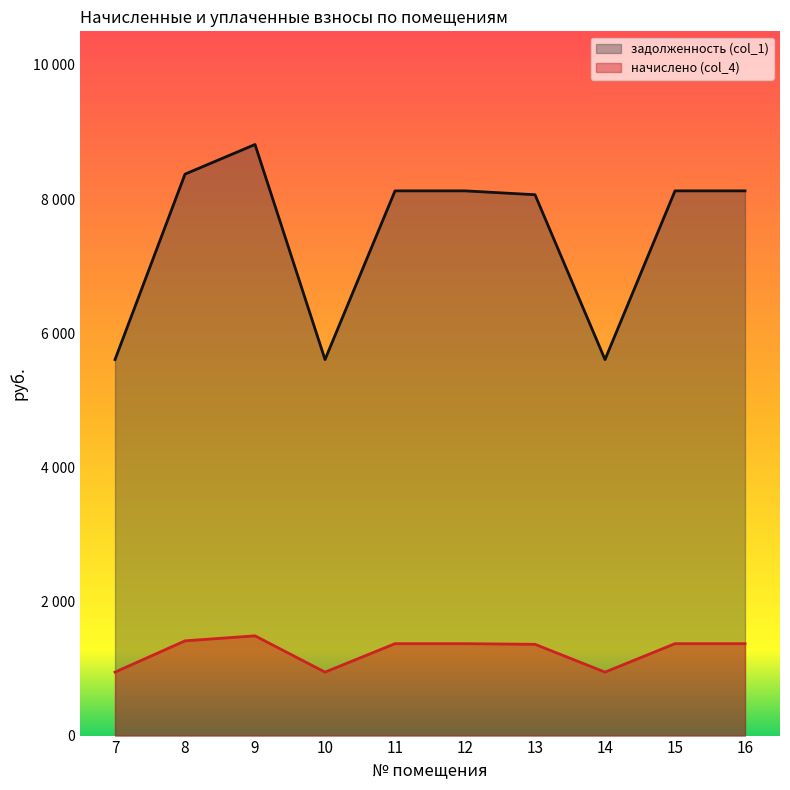

How many lines are shown in the chart?

2